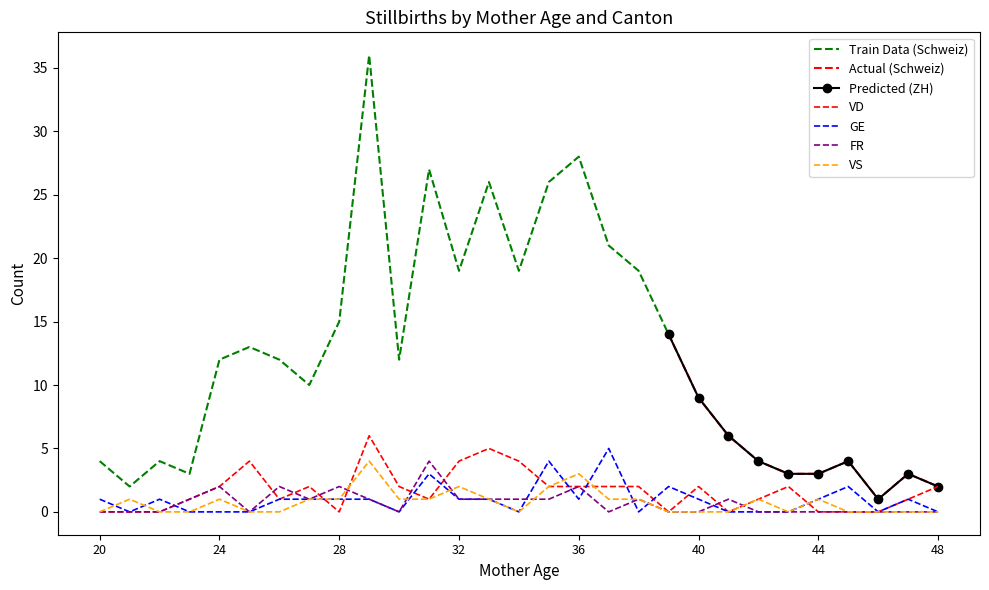

What is the average value of the FR series?

1